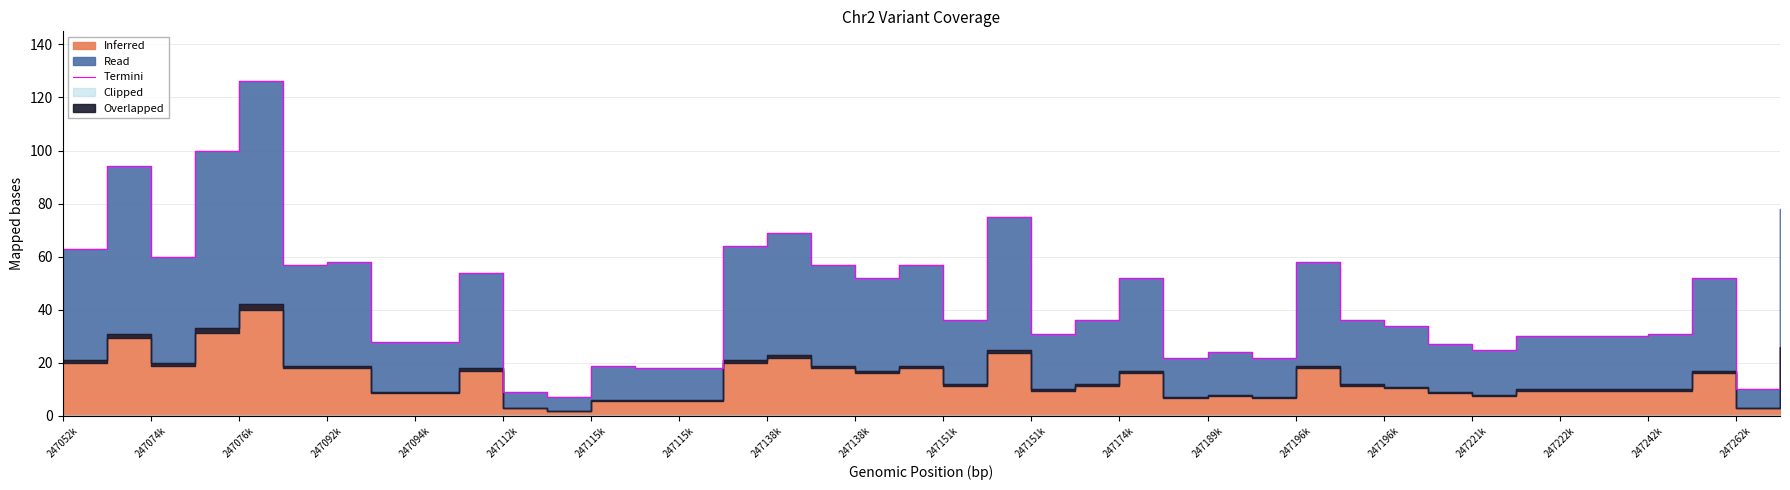

What is the change in value from 247222k to 21?

+18